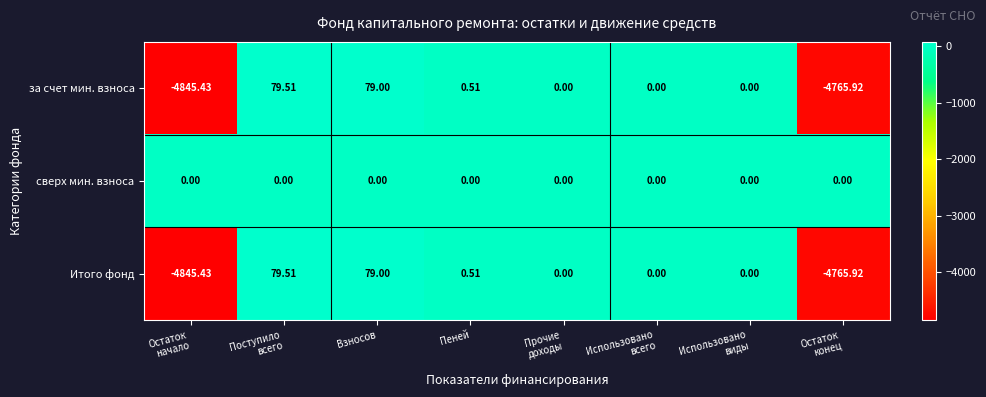

How many distinct data groups are displayed?

3